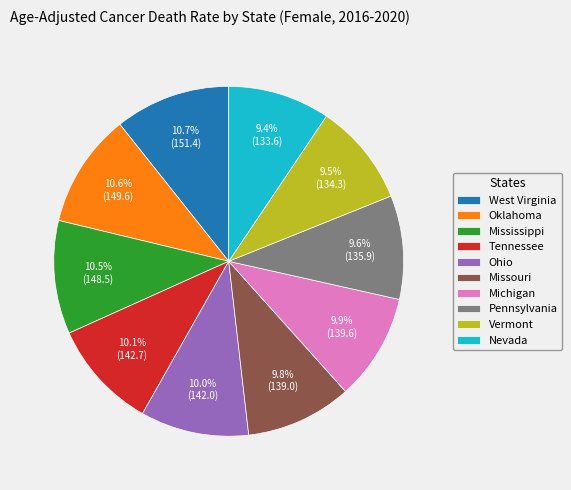

What percentage is NOT represented by Oklahoma?

89.4%